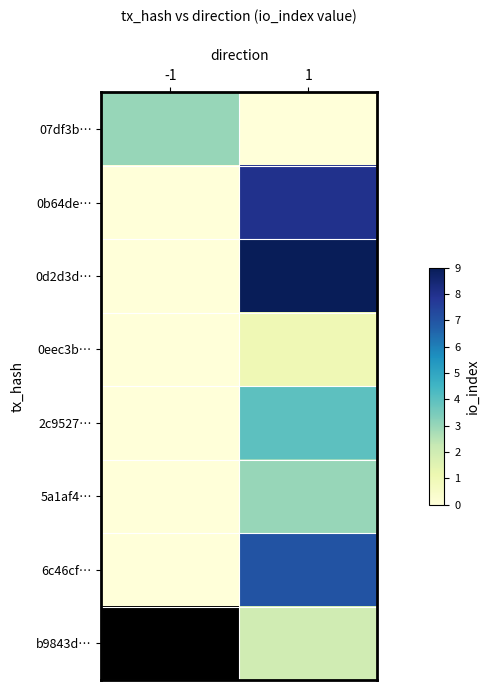

Where is 2c9527… nearest to the value 2?

-1